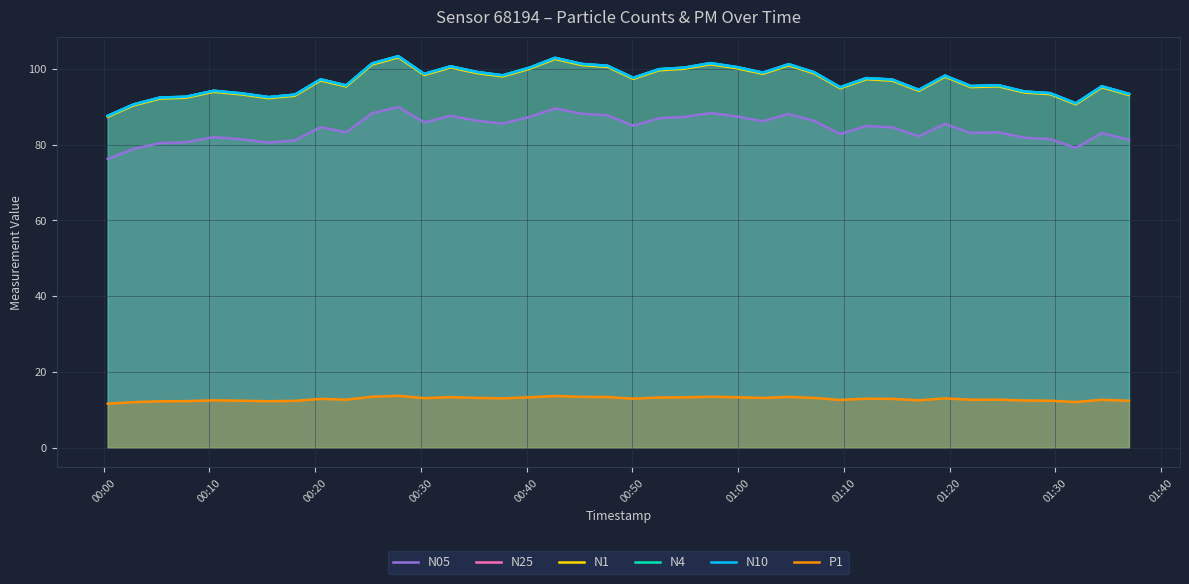

True or false: N1 and P1 cross at least once.

False